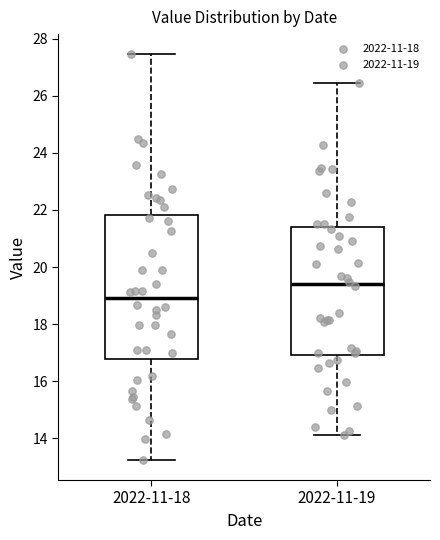

Which box's median line is the highest?

2022-11-19